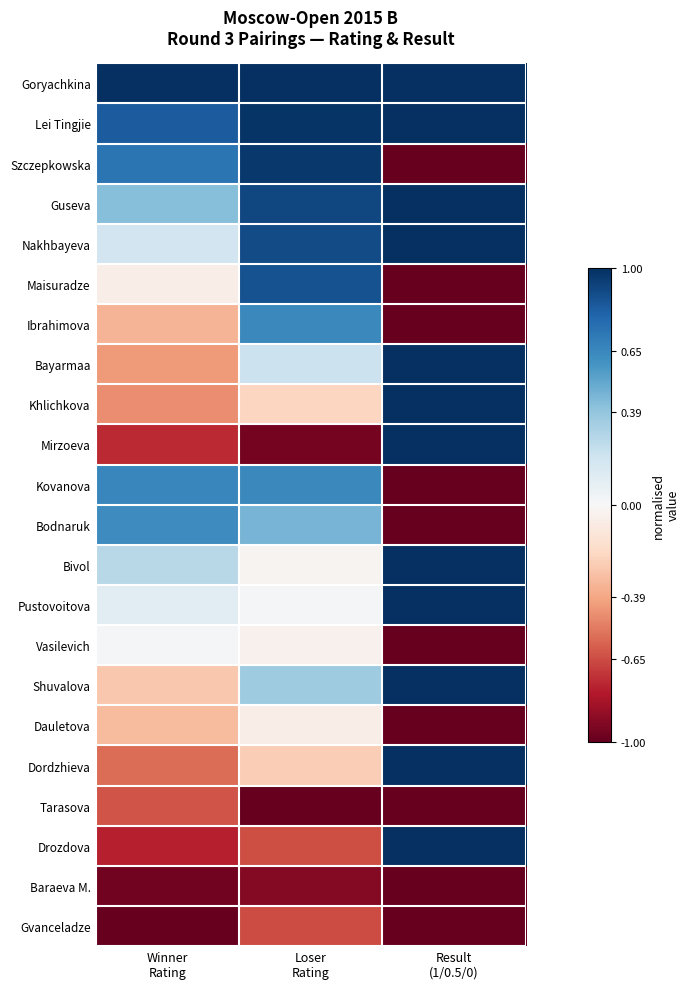

Reading right to left, list all the values displayed in this chart.

Goryachkina: Result
(1/0.5/0)=1.0	Loser
Rating=1.0	Winner
Rating=1.0
Lei Tingjie: Result
(1/0.5/0)=1.0	Loser
Rating=1.0	Winner
Rating=0.8
Szczepkowska: Result
(1/0.5/0)=-1.0	Loser
Rating=1.0	Winner
Rating=0.7
Guseva: Result
(1/0.5/0)=1.0	Loser
Rating=0.9	Winner
Rating=0.4
Nakhbayeva: Result
(1/0.5/0)=1.0	Loser
Rating=0.9	Winner
Rating=0.2
Maisuradze: Result
(1/0.5/0)=-1.0	Loser
Rating=0.9	Winner
Rating=-0.1
Ibrahimova: Result
(1/0.5/0)=-1.0	Loser
Rating=0.6	Winner
Rating=-0.3
Bayarmaa: Result
(1/0.5/0)=1.0	Loser
Rating=0.2	Winner
Rating=-0.4
Khlichkova: Result
(1/0.5/0)=1.0	Loser
Rating=-0.2	Winner
Rating=-0.5
Mirzoeva: Result
(1/0.5/0)=1.0	Loser
Rating=-1.0	Winner
Rating=-0.7
Kovanova: Result
(1/0.5/0)=-1.0	Loser
Rating=0.6	Winner
Rating=0.7
Bodnaruk: Result
(1/0.5/0)=-1.0	Loser
Rating=0.5	Winner
Rating=0.6
Bivol: Result
(1/0.5/0)=1.0	Loser
Rating=-0.0	Winner
Rating=0.3
Pustovoitova: Result
(1/0.5/0)=1.0	Loser
Rating=0.0	Winner
Rating=0.1
Vasilevich: Result
(1/0.5/0)=-1.0	Loser
Rating=-0.0	Winner
Rating=0.0
Shuvalova: Result
(1/0.5/0)=1.0	Loser
Rating=0.4	Winner
Rating=-0.3
Dauletova: Result
(1/0.5/0)=-1.0	Loser
Rating=-0.1	Winner
Rating=-0.3
Dordzhieva: Result
(1/0.5/0)=1.0	Loser
Rating=-0.2	Winner
Rating=-0.6
Tarasova: Result
(1/0.5/0)=-1.0	Loser
Rating=-1.0	Winner
Rating=-0.6
Drozdova: Result
(1/0.5/0)=1.0	Loser
Rating=-0.6	Winner
Rating=-0.8
Baraeva M.: Result
(1/0.5/0)=-1.0	Loser
Rating=-0.9	Winner
Rating=-1.0
Gvanceladze: Result
(1/0.5/0)=-1.0	Loser
Rating=-0.7	Winner
Rating=-1.0